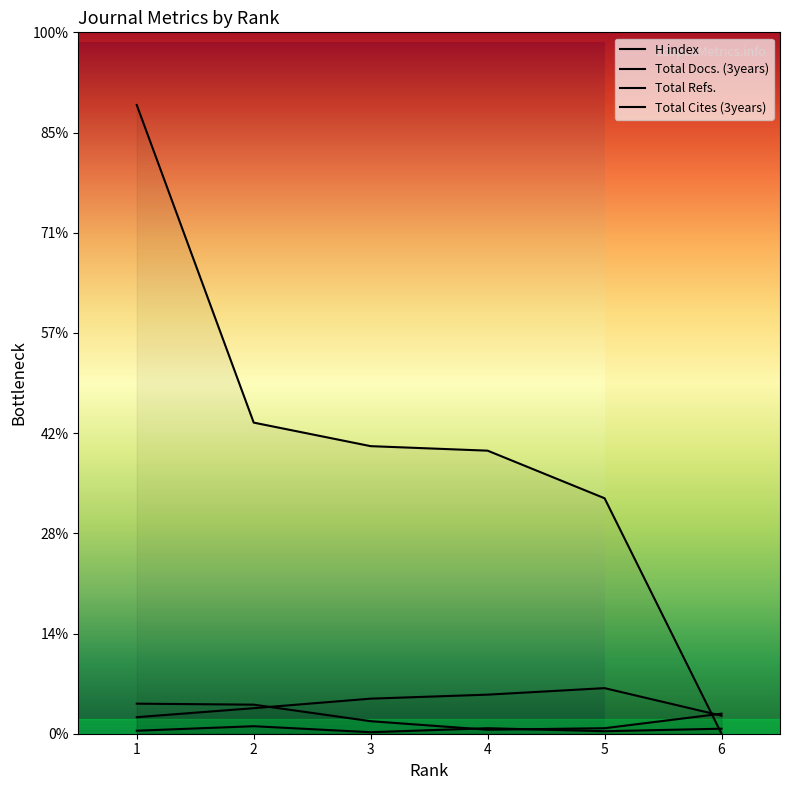

Does the chart have visible grid lines?

No